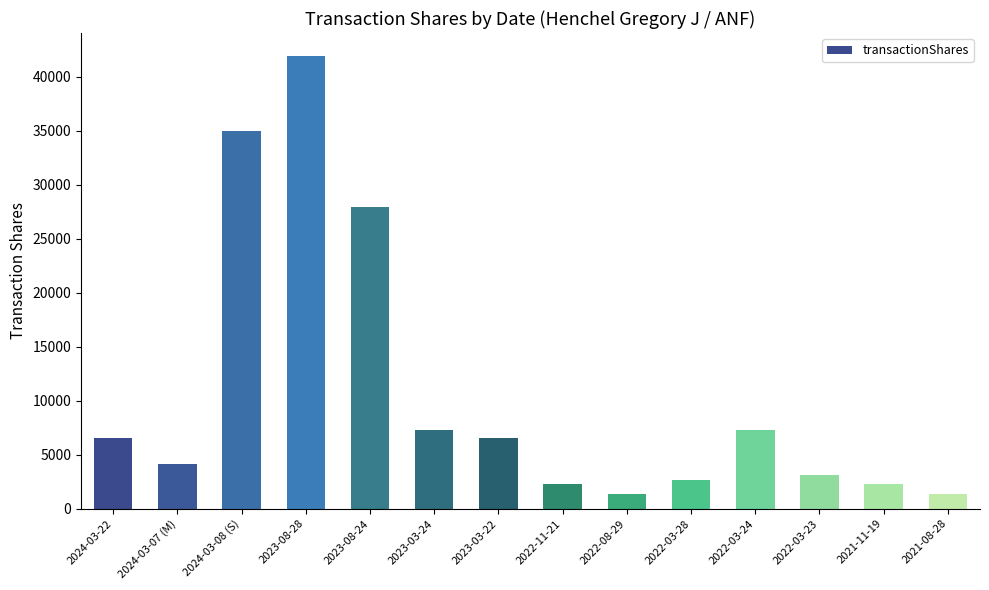

What is the label of the 1st bar from the left?

2024-03-22